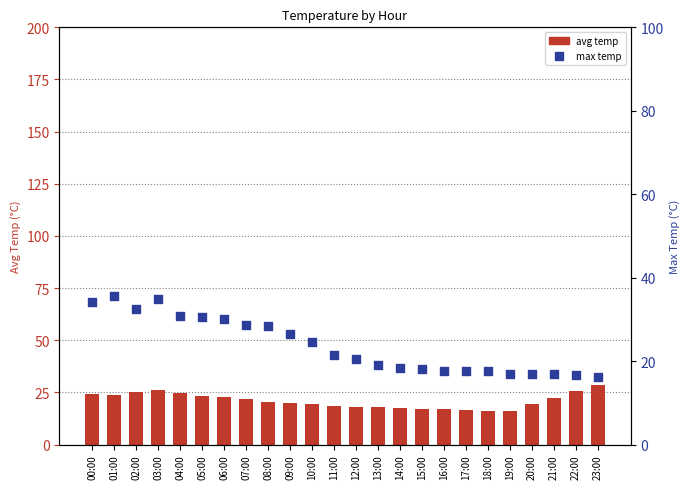

Is the value of avg temp at 19:00 greater than the value of max temp at 10:00?

No